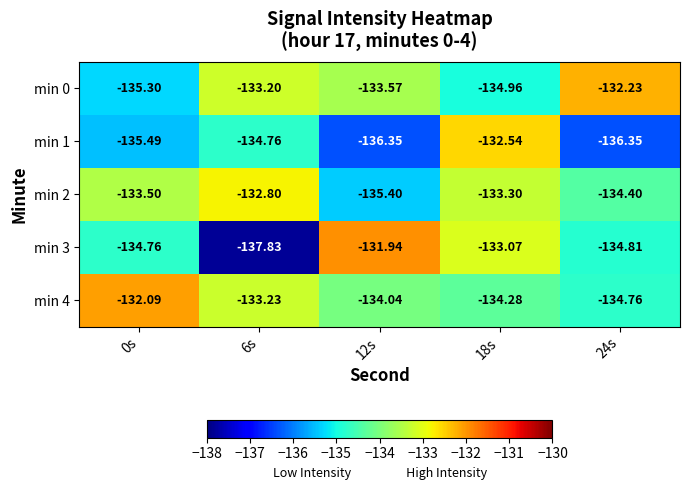

Which series has the largest total across all categories?

min 4